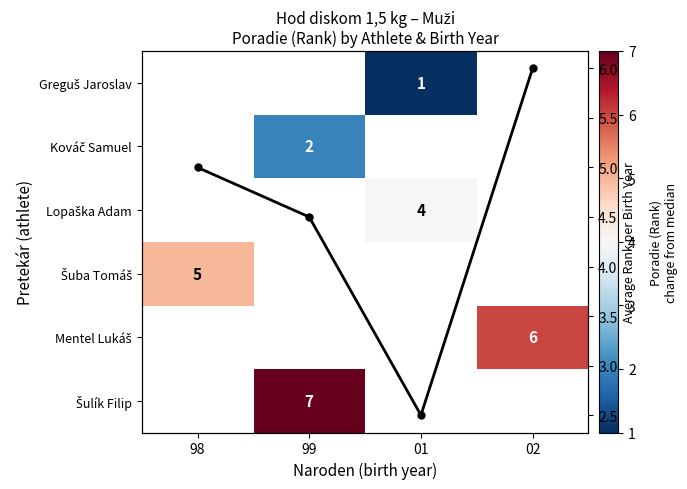

Which series has the largest total across all categories?

Avg Rank per Birth Year